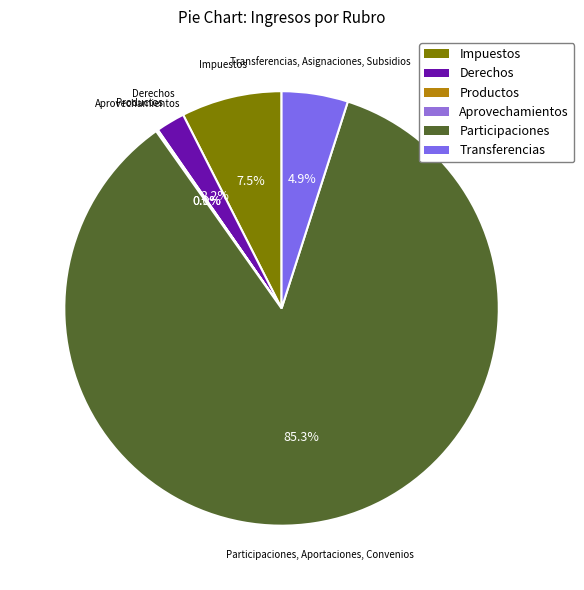

Which slice represents more than half of the pie?

Participaciones, Aportaciones, Convenios